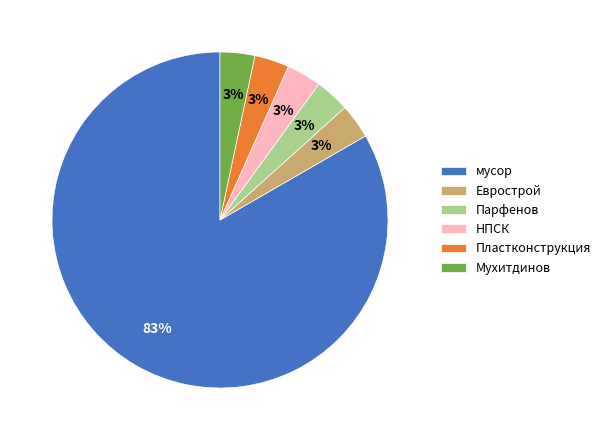

Is there a majority slice in this chart?

Yes